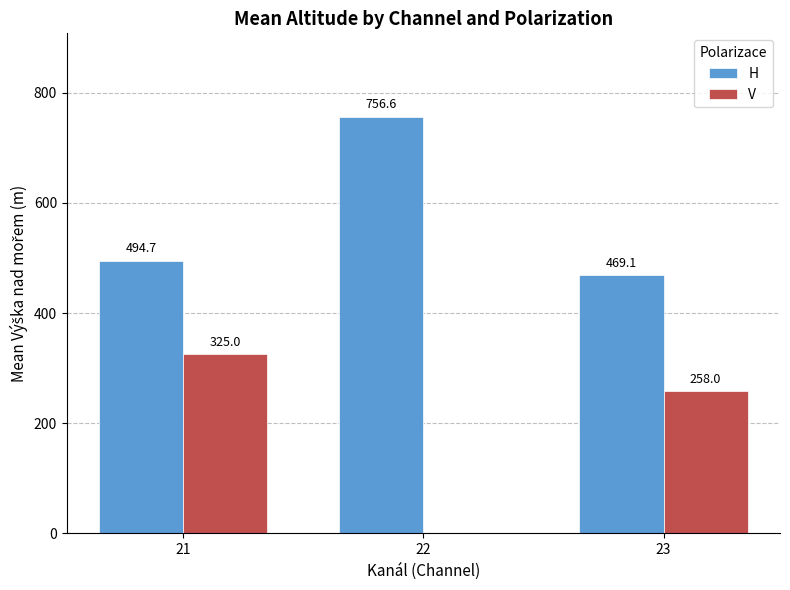

What is the approximate value of V at 23?

258.0